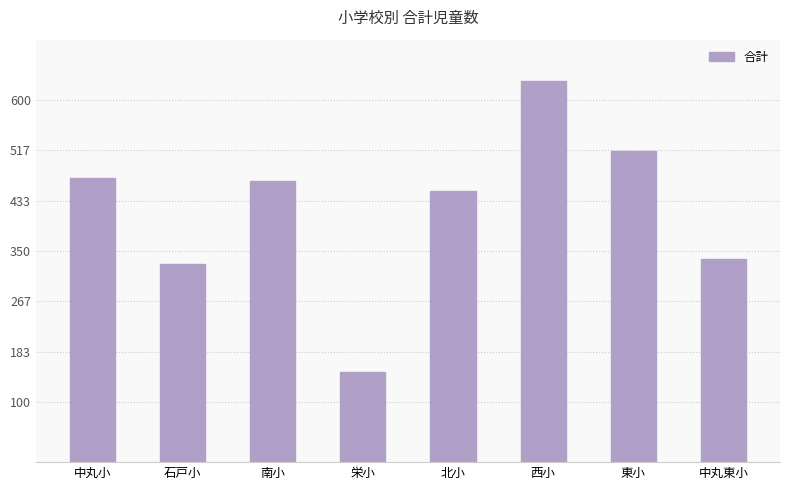

Which label corresponds to the largest value in the chart?

西小